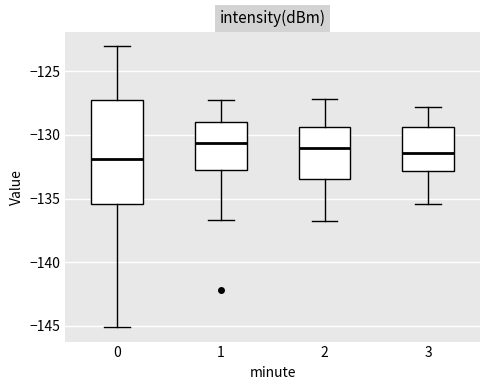

Reading left to right, read every box against the y-axis: the position of its median line, the range the box covers, and the ends of its whiskers. The values are not printed on the chart, so give them approximately, as read against the axis.

0: median -132.0, box -135.5 to -127.5, whiskers -145.0 to -123.0
1: median -130.5, box -132.5 to -129.0, whiskers -136.5 to -127.5
2: median -131.0, box -133.5 to -129.5, whiskers -137.0 to -127.0
3: median -131.5, box -133.0 to -129.5, whiskers -135.5 to -128.0